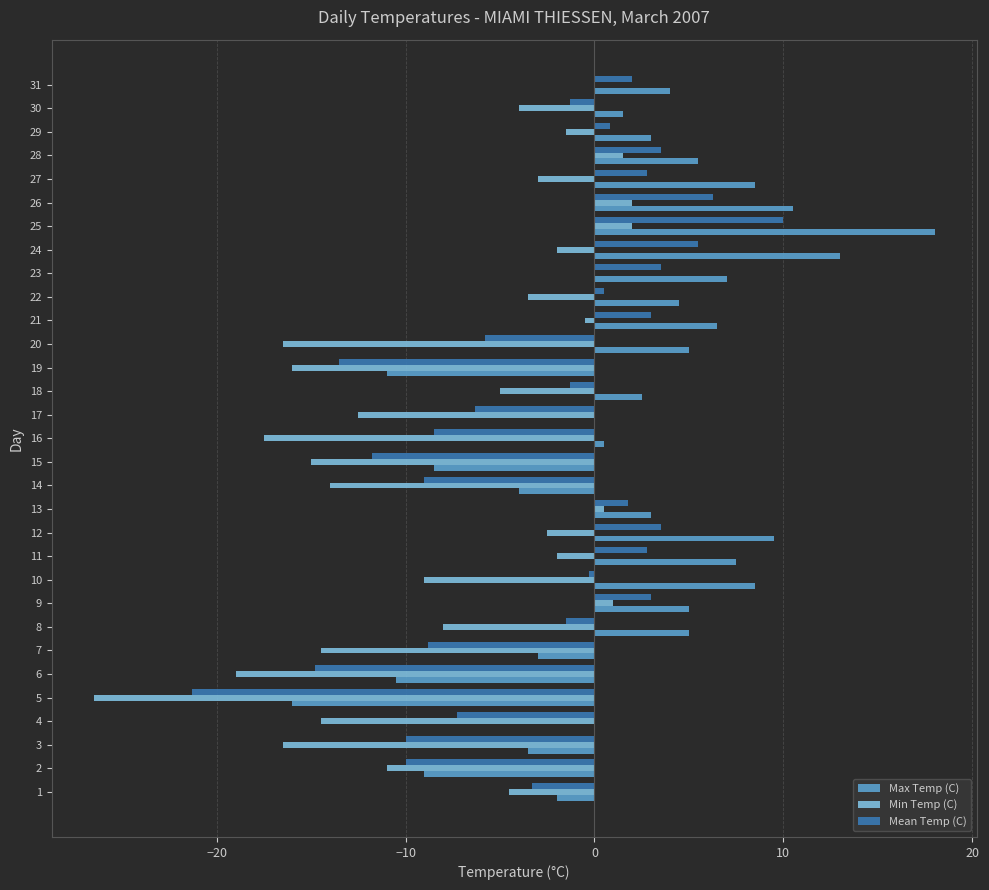

At which category is the sum across all series the highest?

25